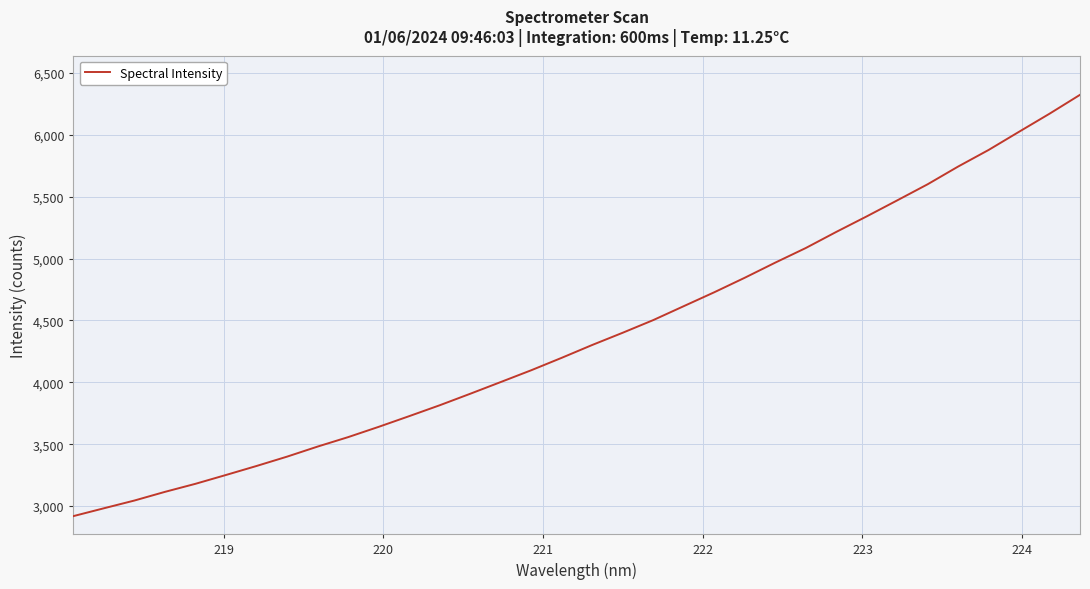

What is the smallest value displayed?

2918.9